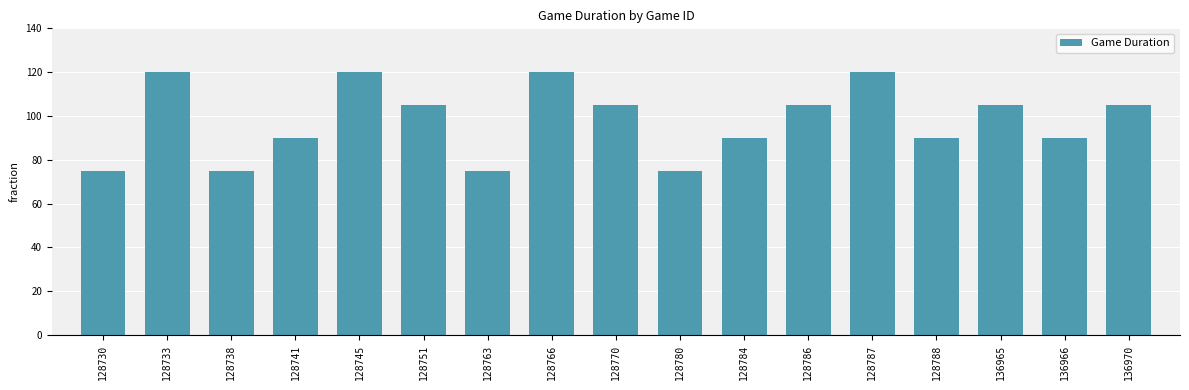

What is the smallest value displayed?

75